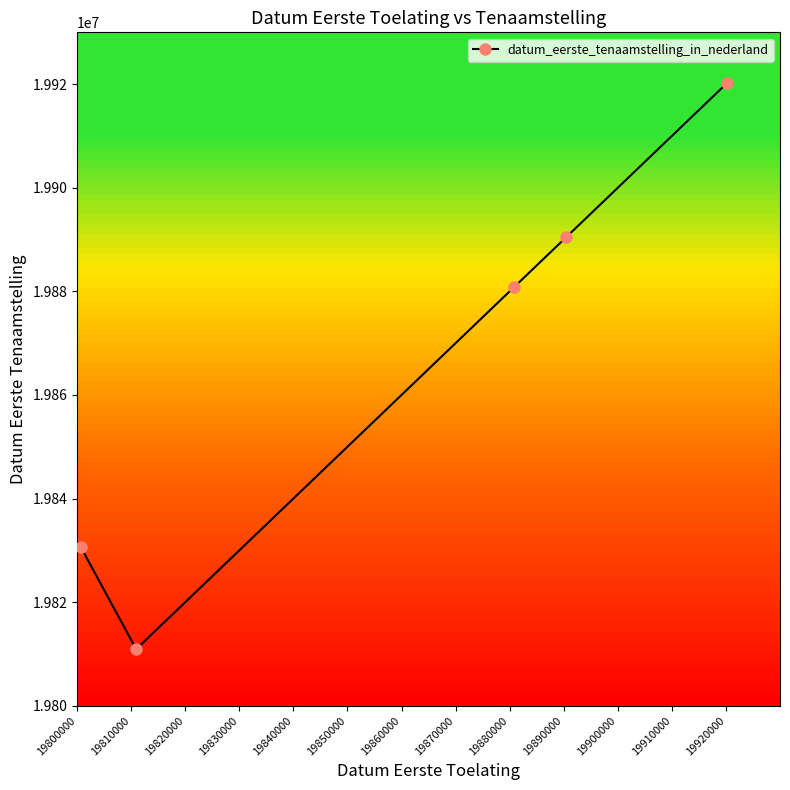

What is the maximum value shown in the chart?

19920206